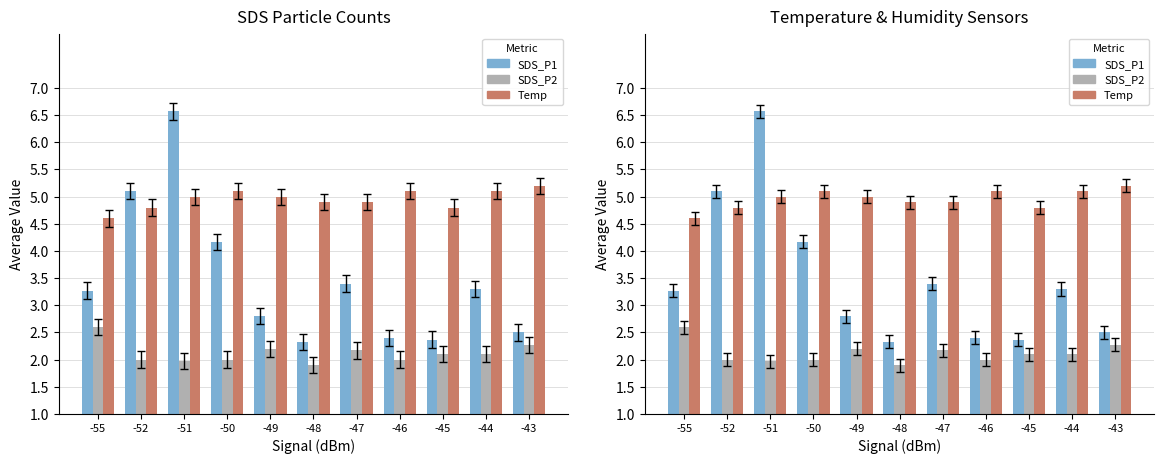

Is the value of SDS_P2 at -47 greater than the value of Temp at -52?

No